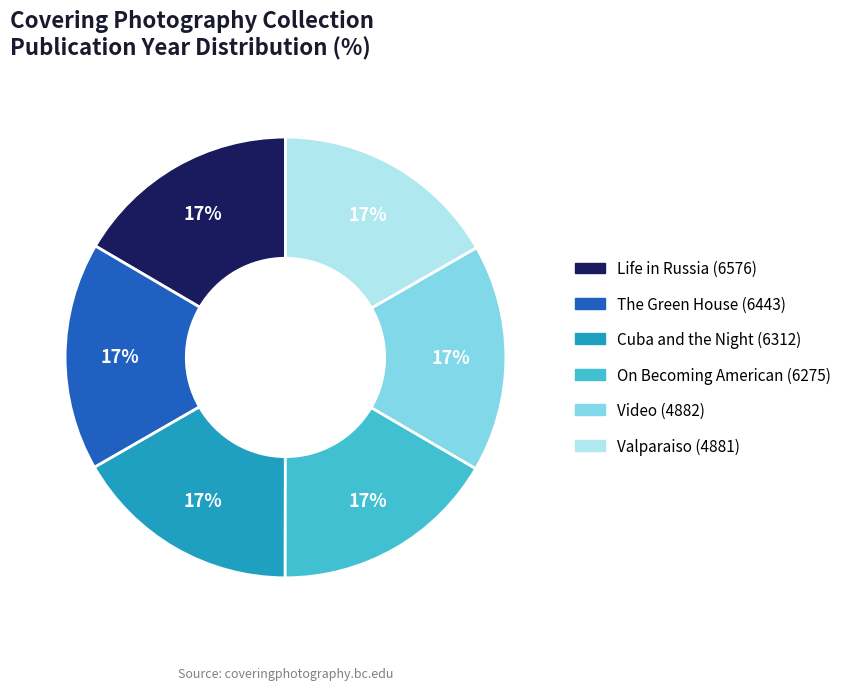

Does Video (4882) account for over 50% of the chart?

No